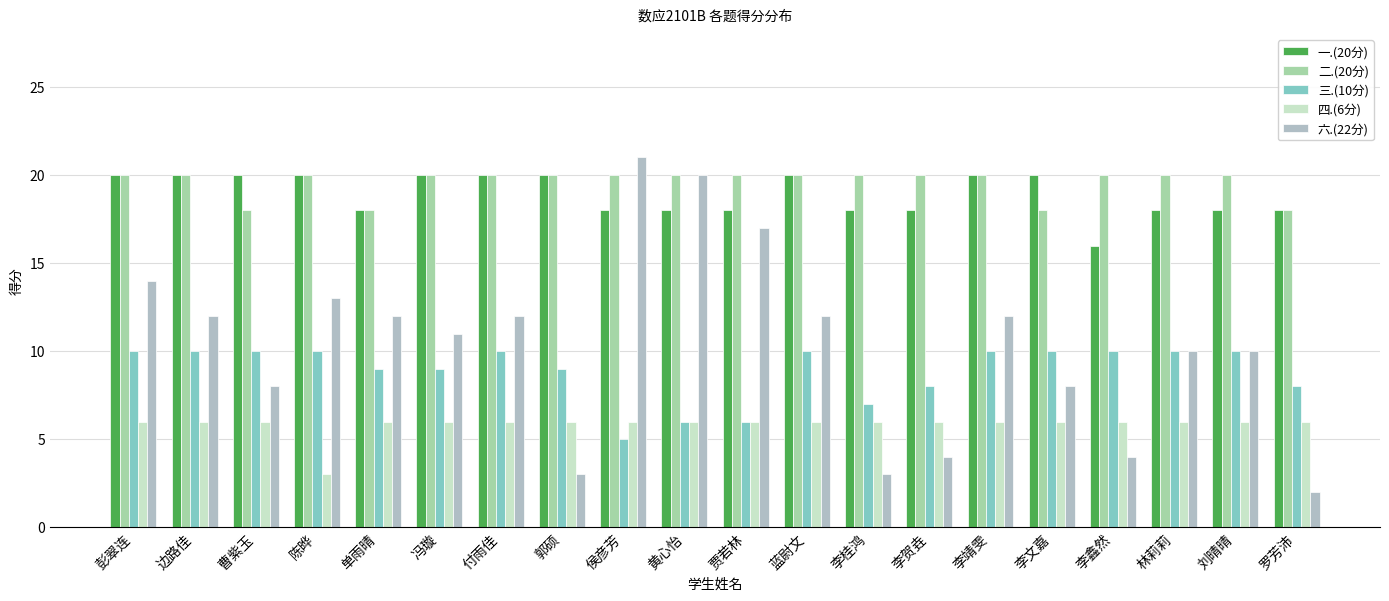

At 蓝尉文, list the series in order from smallest to largest.

四.(6分), 三.(10分), 六.(22分), 一.(20分), 二.(20分)